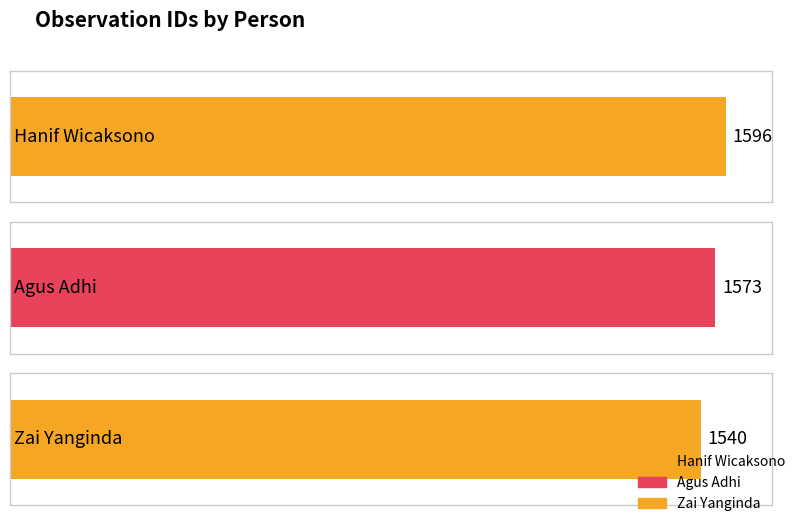

Is it true that the value at Agus Adhi is 2791?

False